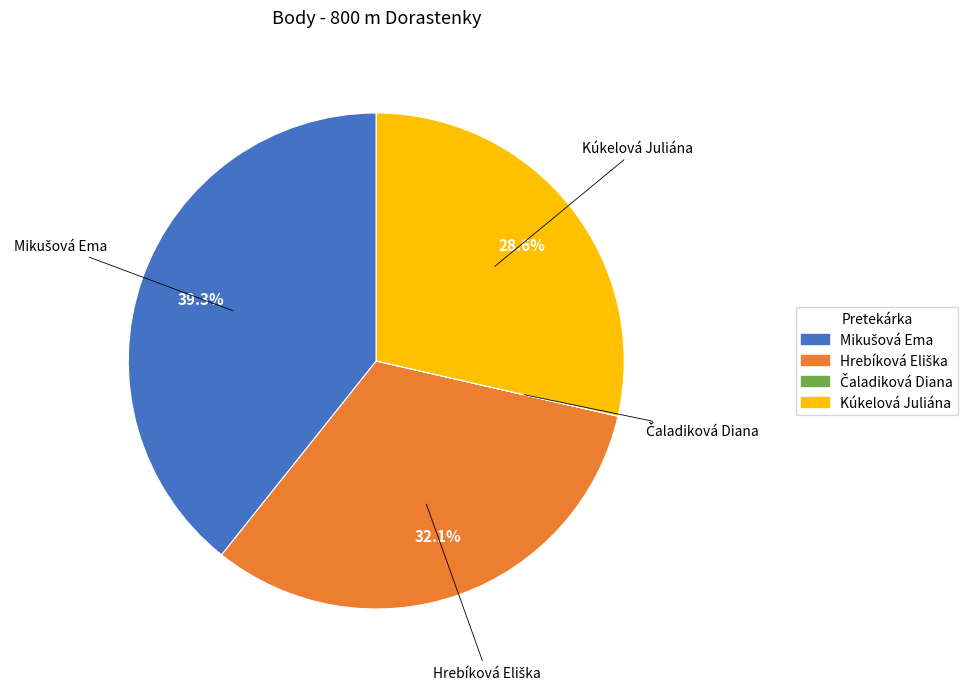

To the nearest percent, what percentage of the pie is Kúkelová Juliána?

29%